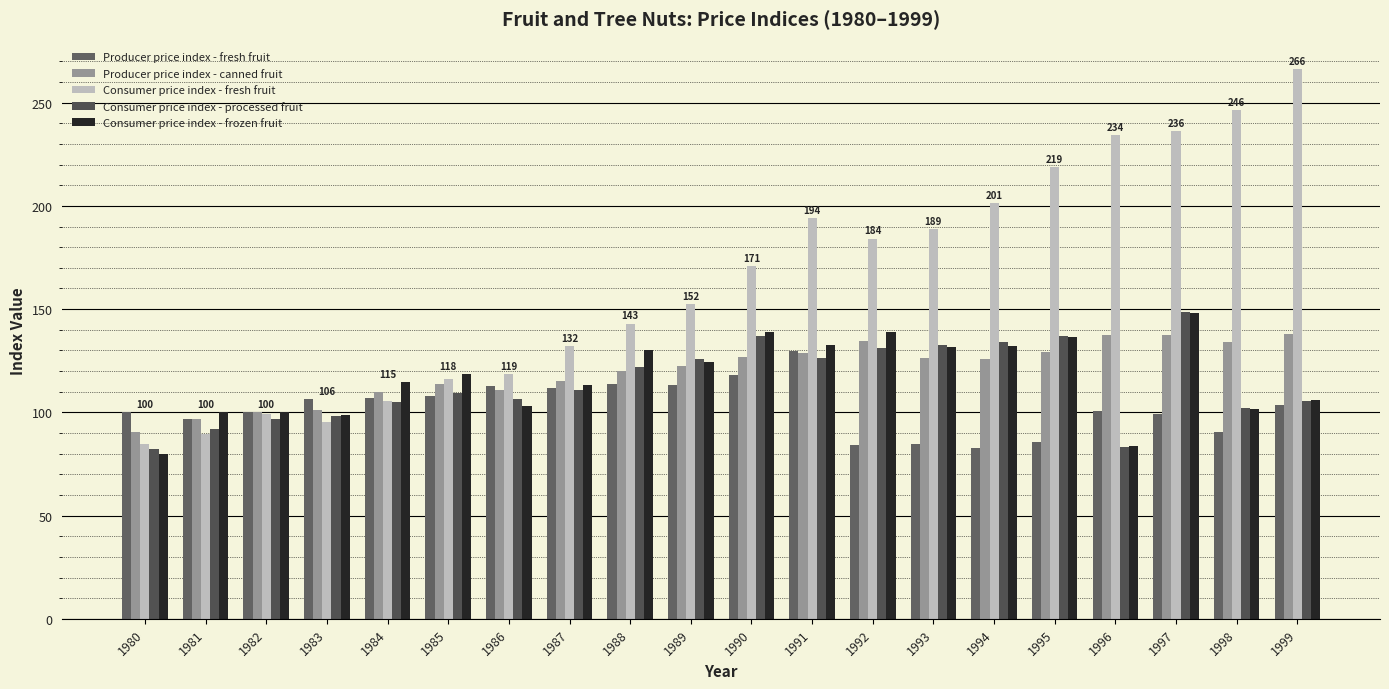

What is the highest value of the Consumer price index - fresh fruit series?

266.3